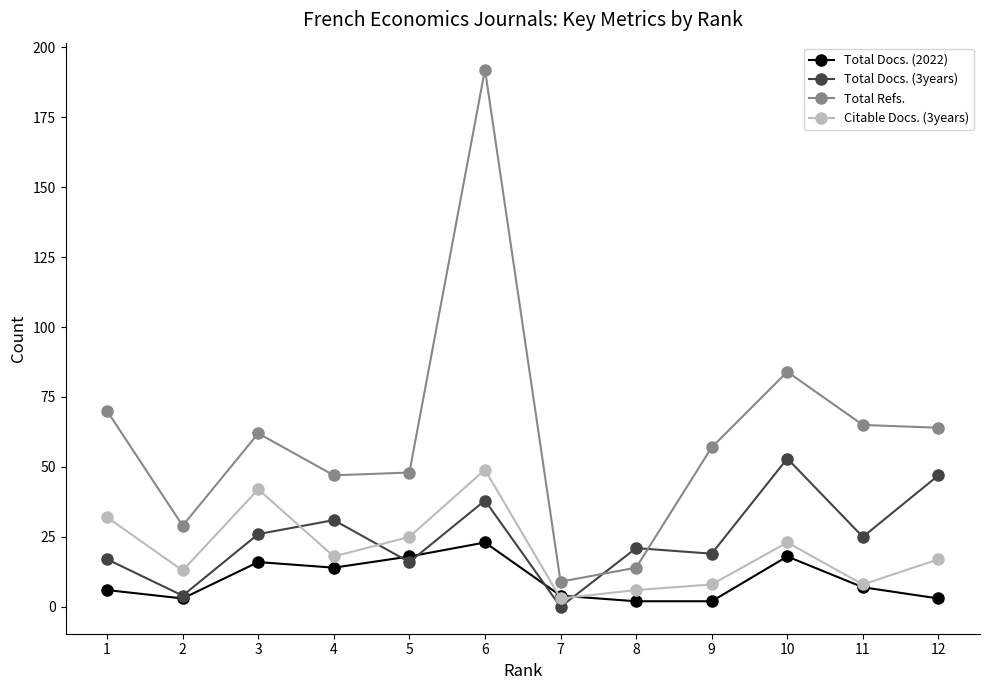

How many lines are shown in the chart?

4